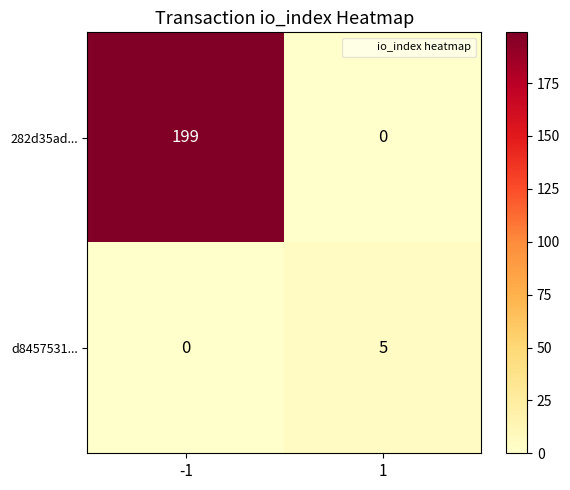

What is the maximum value shown in the chart?

199